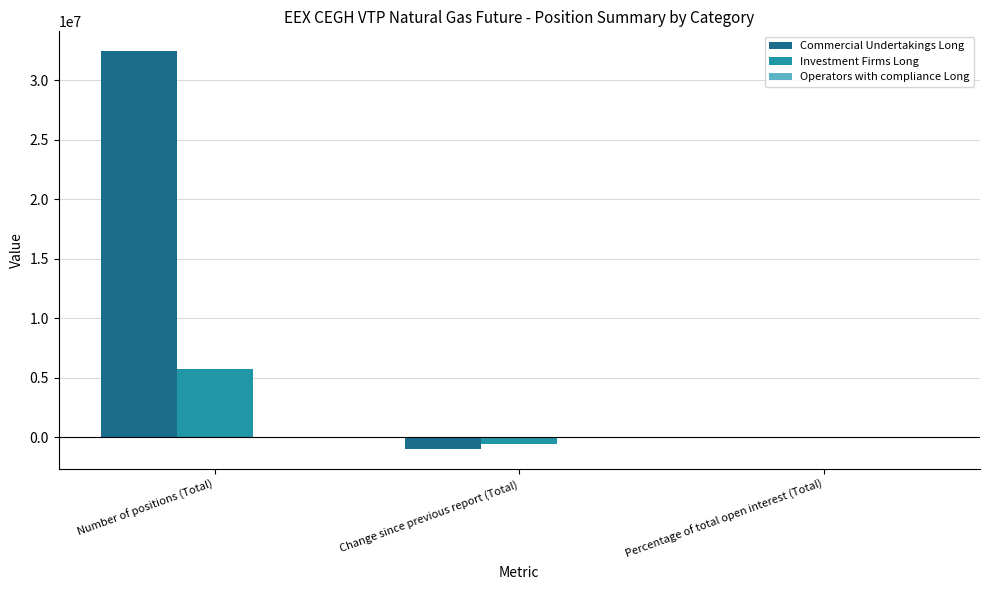

At which label is Investment Firms Long closest to 2599776?

Percentage of total open interest (Total)